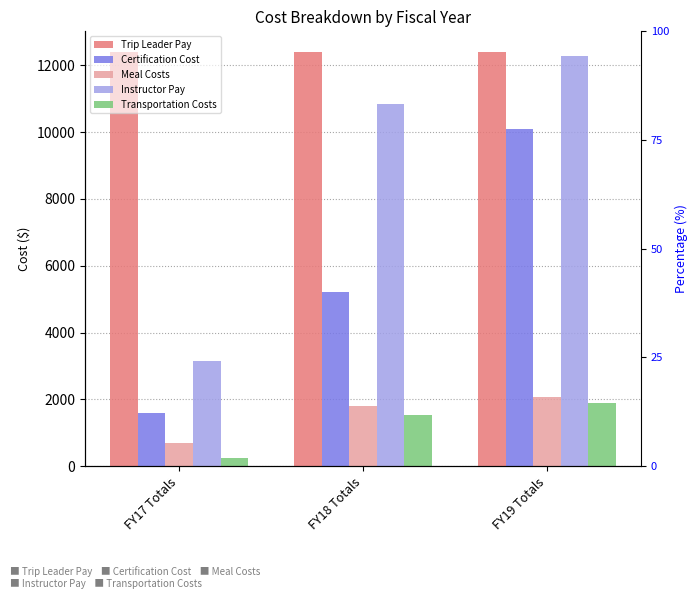

Count the Certification Cost values in the range 1600 to 10100.

3